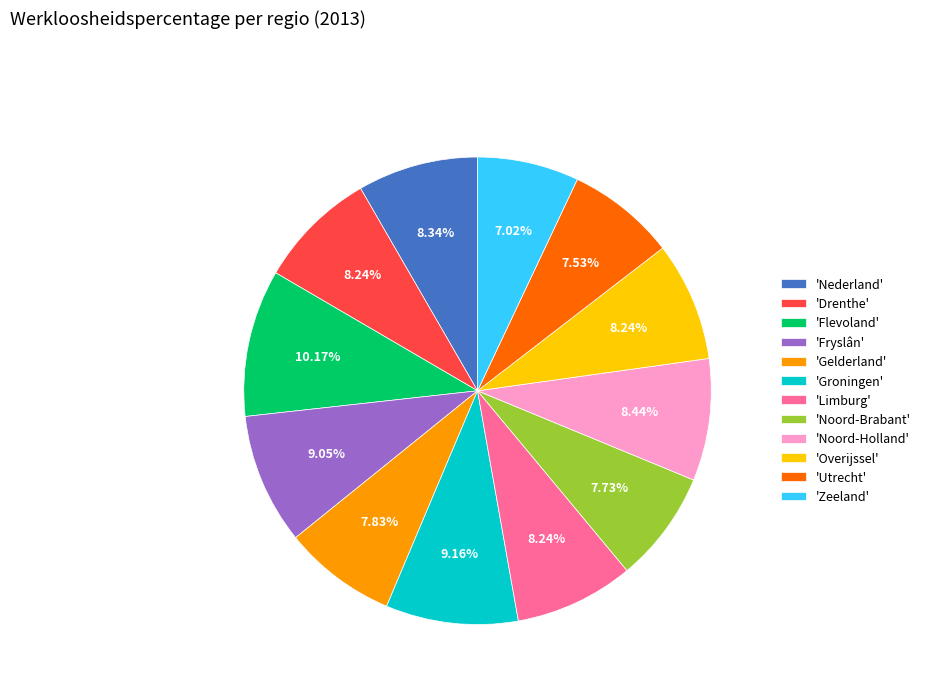

Combined, do 'Noord-Brabant' and 'Nederland' account for over 50%?

No